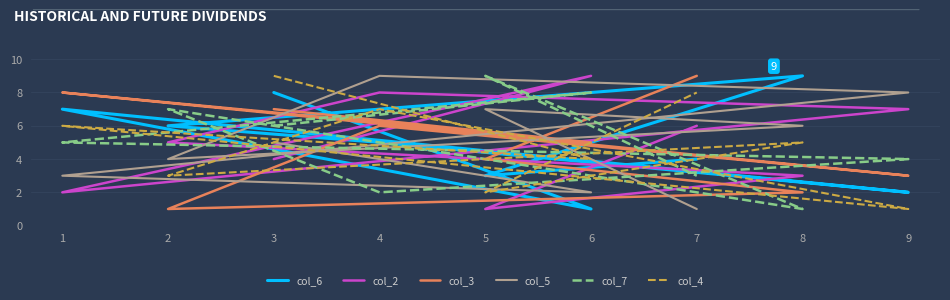

Count the col_3 values in the range 3 to 7.

5